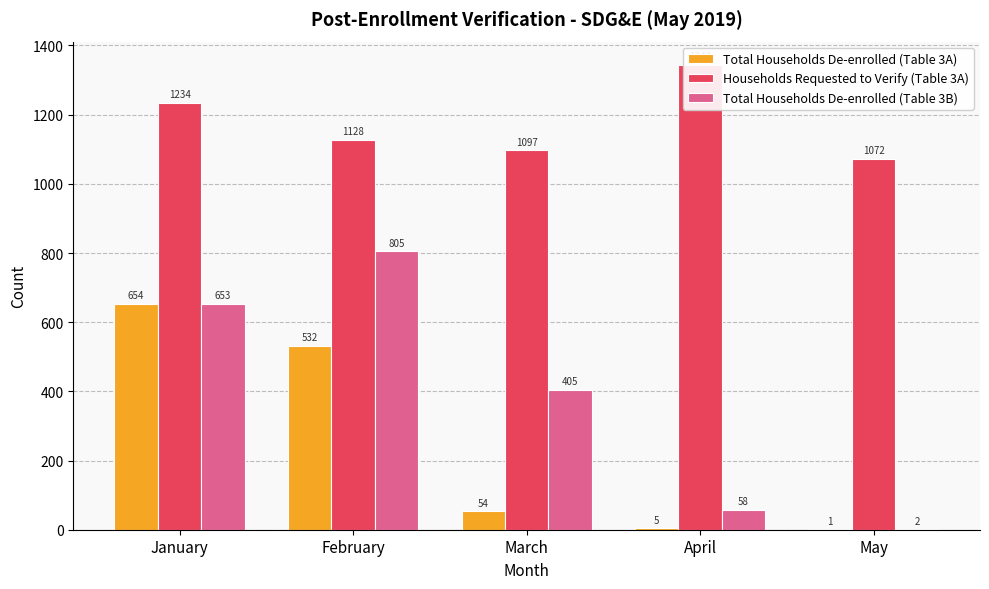

Rank the series at February from highest to lowest value.

Households Requested to Verify (Table 3A), Total Households De-enrolled (Table 3B), Total Households De-enrolled (Table 3A)